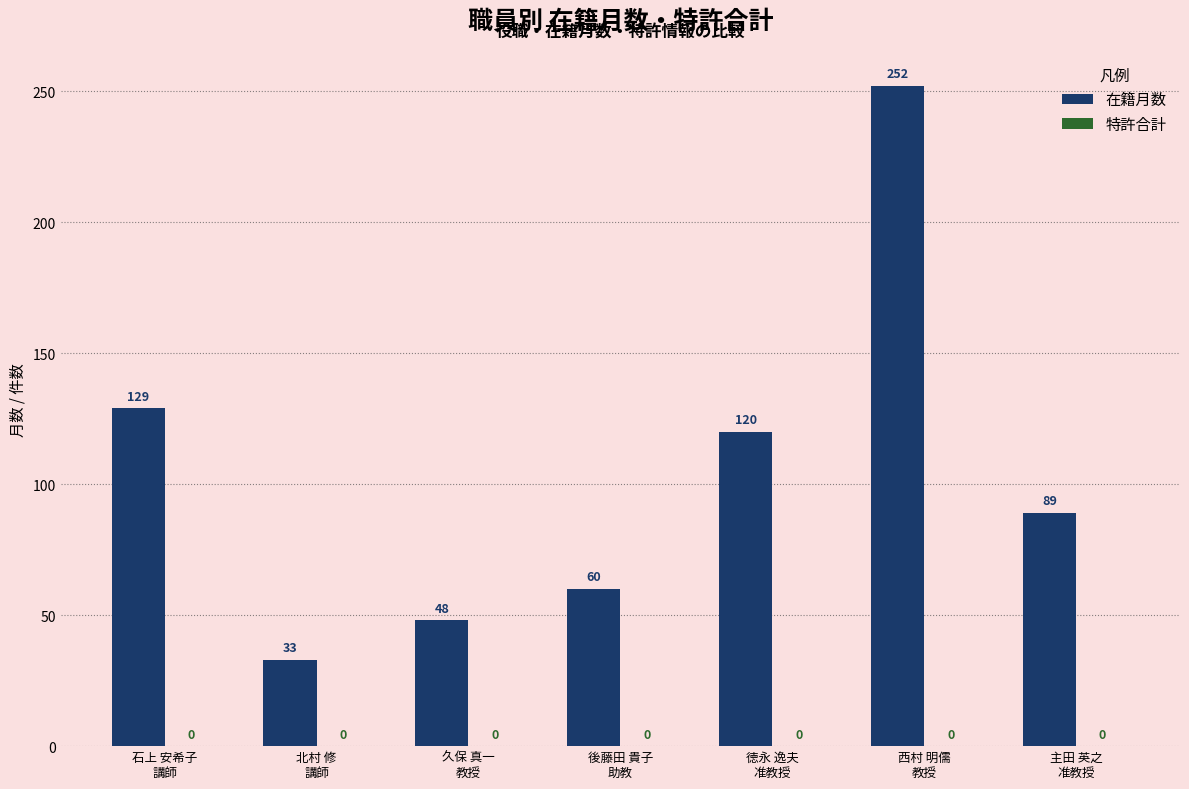

What is the sum of all values?

731